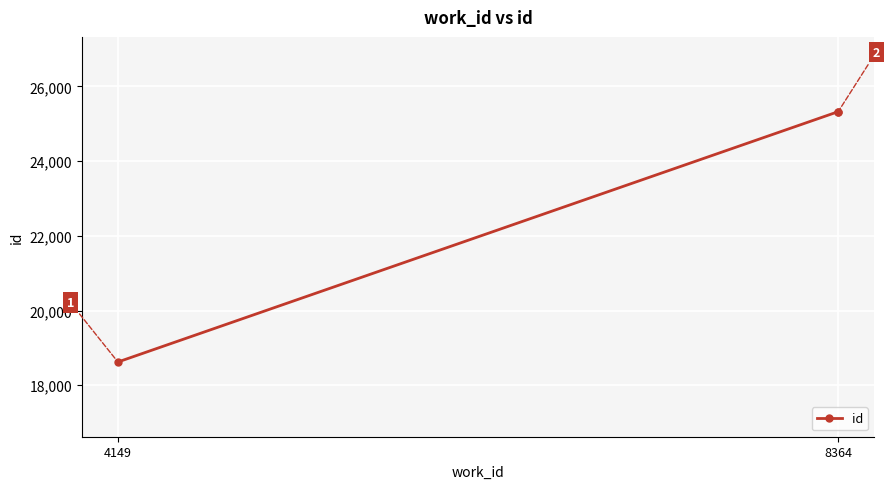

The chart shows a value of 40157 at 8364. True or false?

False